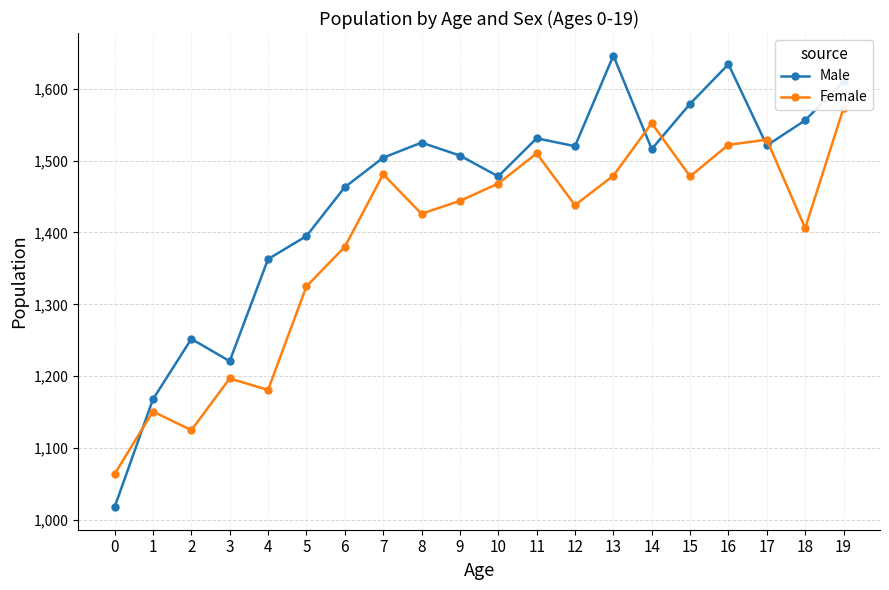

Rank the series by their maximum value, from highest to lowest.

Male, Female